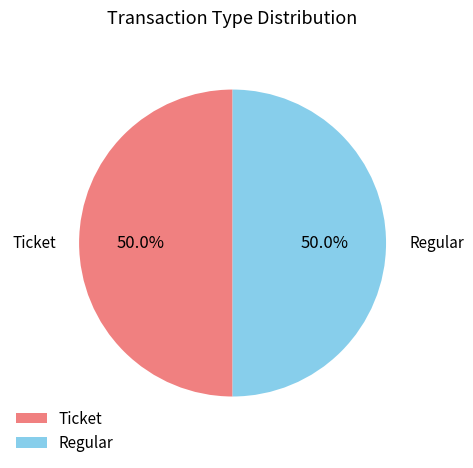

What is the total percentage of Regular and Ticket?

100.0%